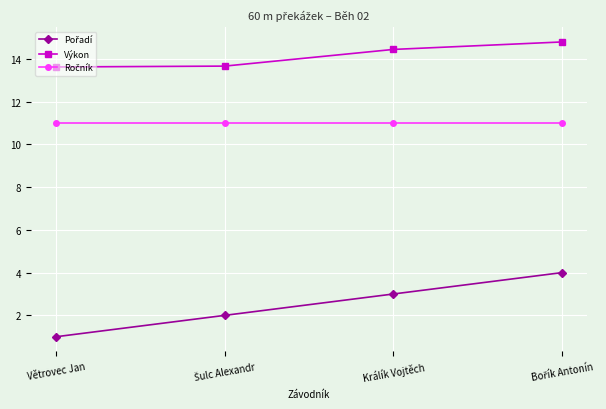

What is the value of the Výkon point at the 2nd from the left?

13.7